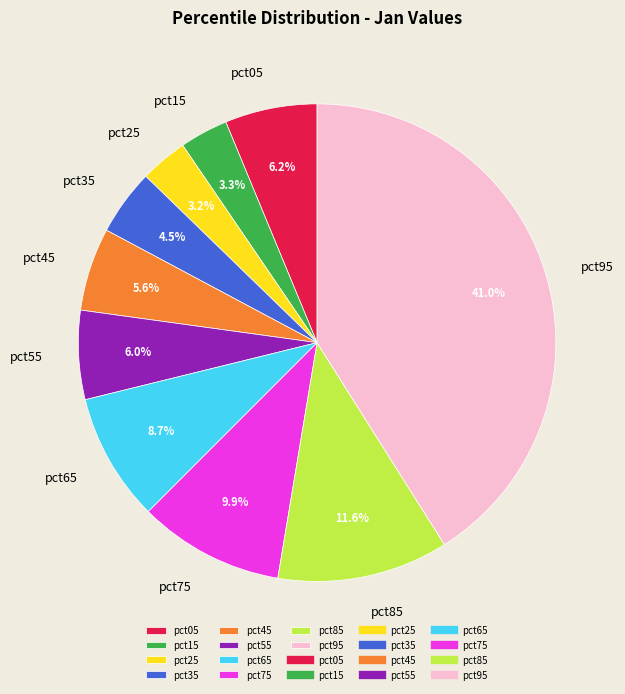

To the nearest percent, what percentage of the pie is pct25?

3%